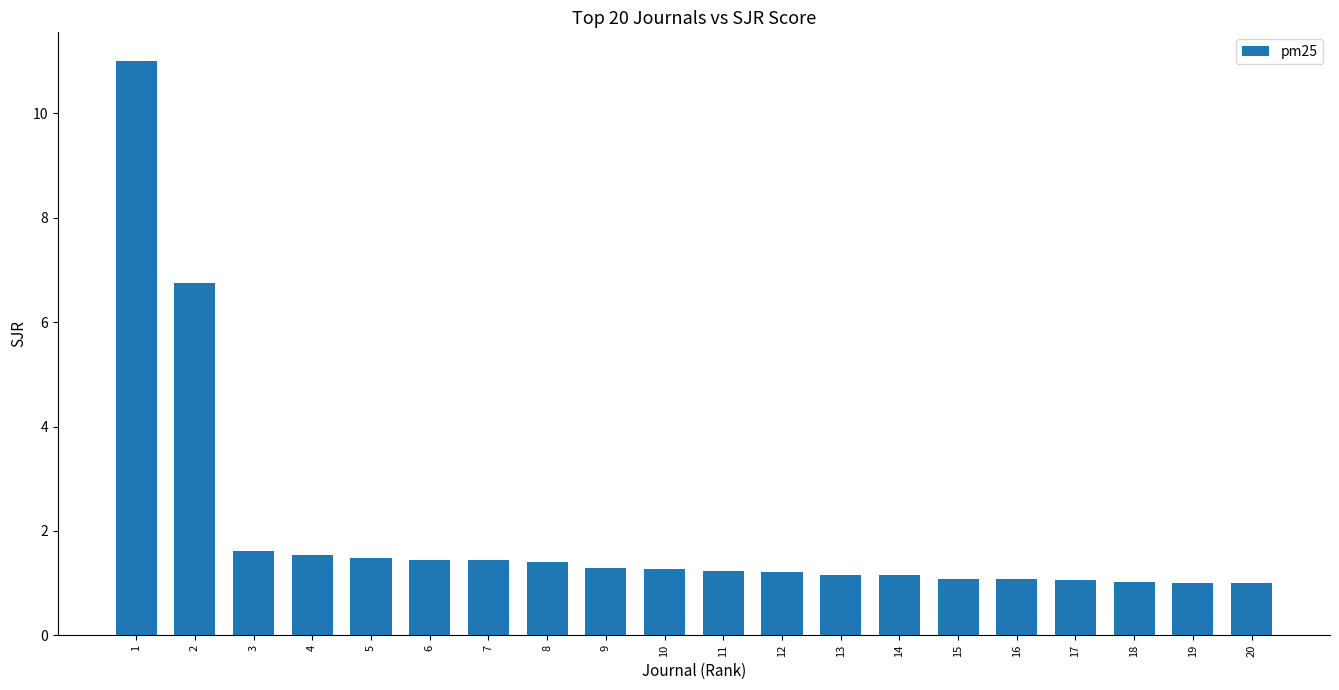

What is the value of the 6th bar from the left?

1.4